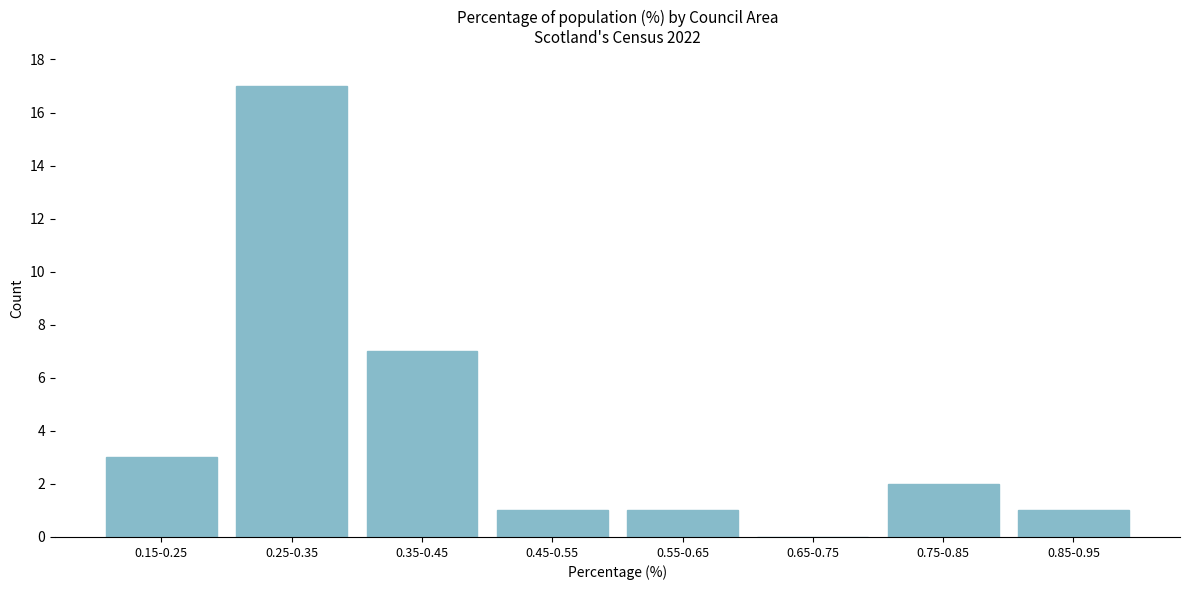

Reading left to right, list all the values displayed in this chart.

0.15-0.25=3	0.25-0.35=17	0.35-0.45=7	0.45-0.55=1	0.55-0.65=1	0.65-0.75=0	0.75-0.85=2	0.85-0.95=1